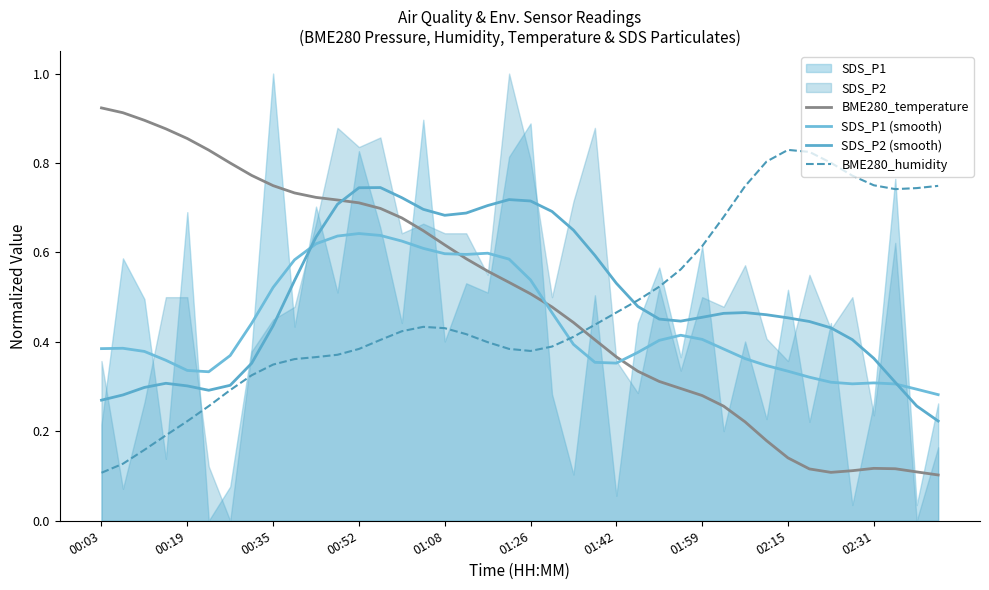

Which series has the widest spread of values?

BME280_temperature